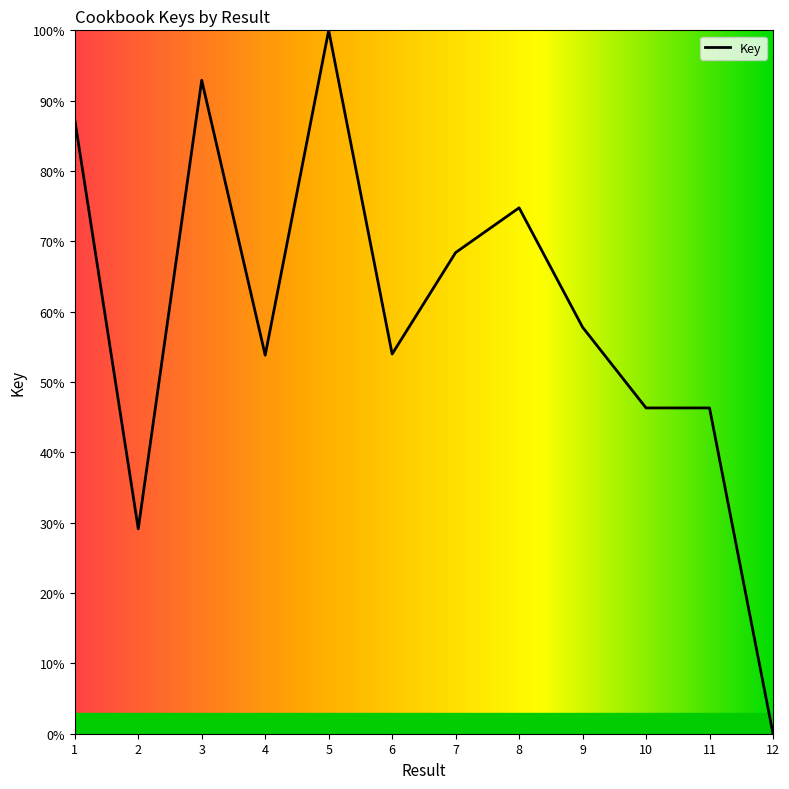

Does the chart have visible grid lines?

No